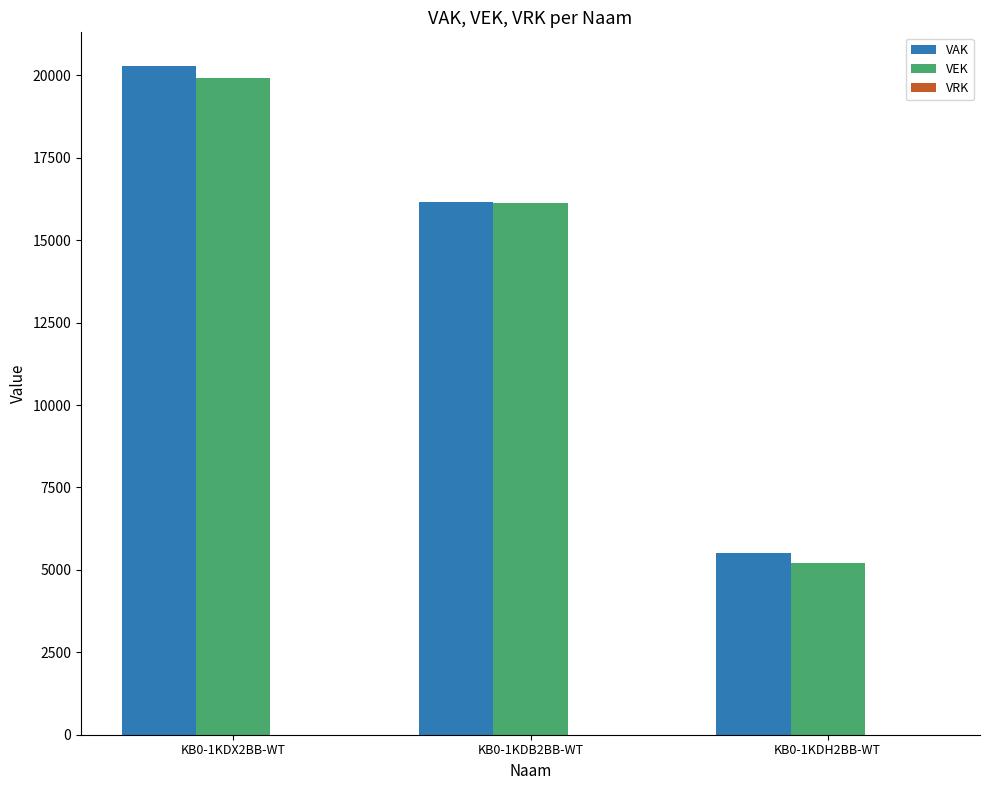

At which label does VAK reach its peak?

KB0-1KDX2BB-WT